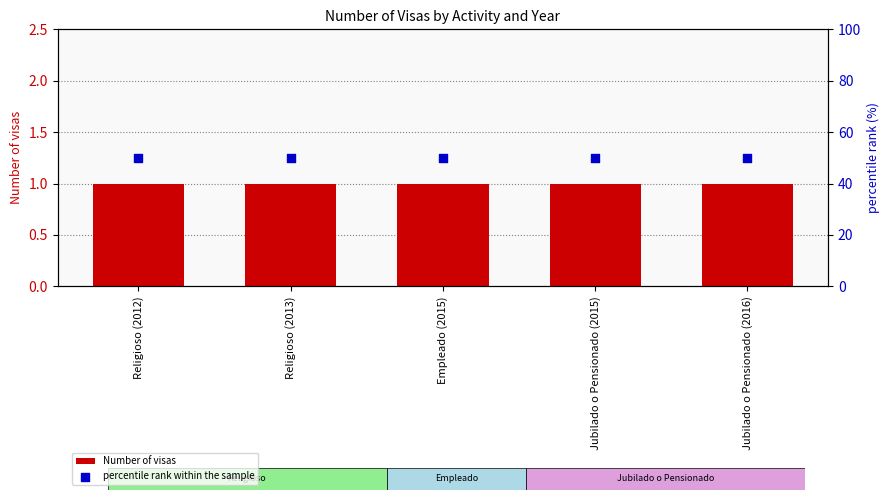

Which series reaches the maximum Y coordinate?

percentile rank within the sample